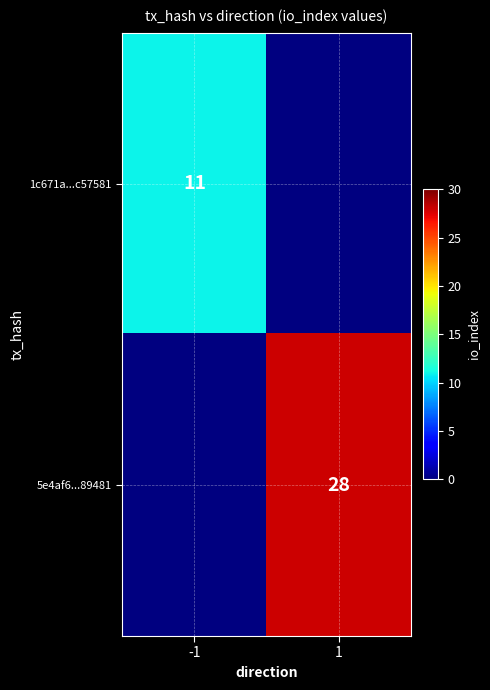

What is the greatest value displayed?

28.0